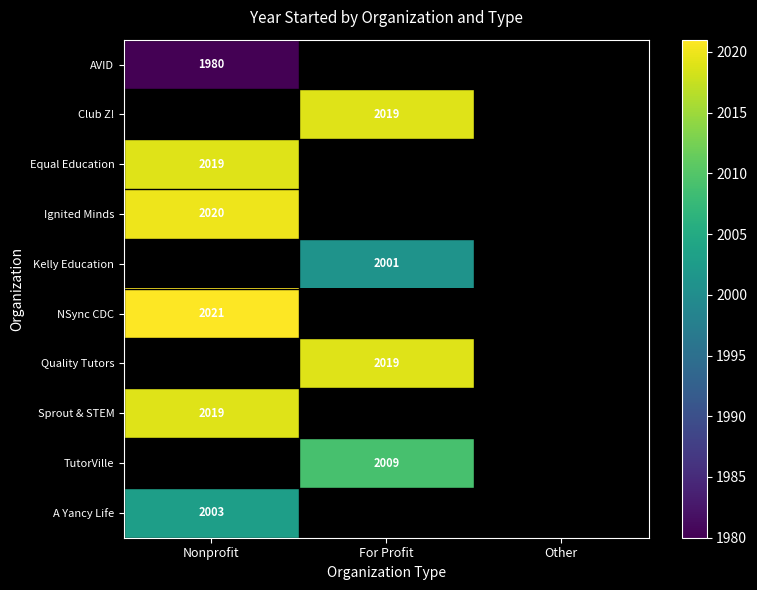

Between For Profit and Nonprofit, which is larger?

Nonprofit